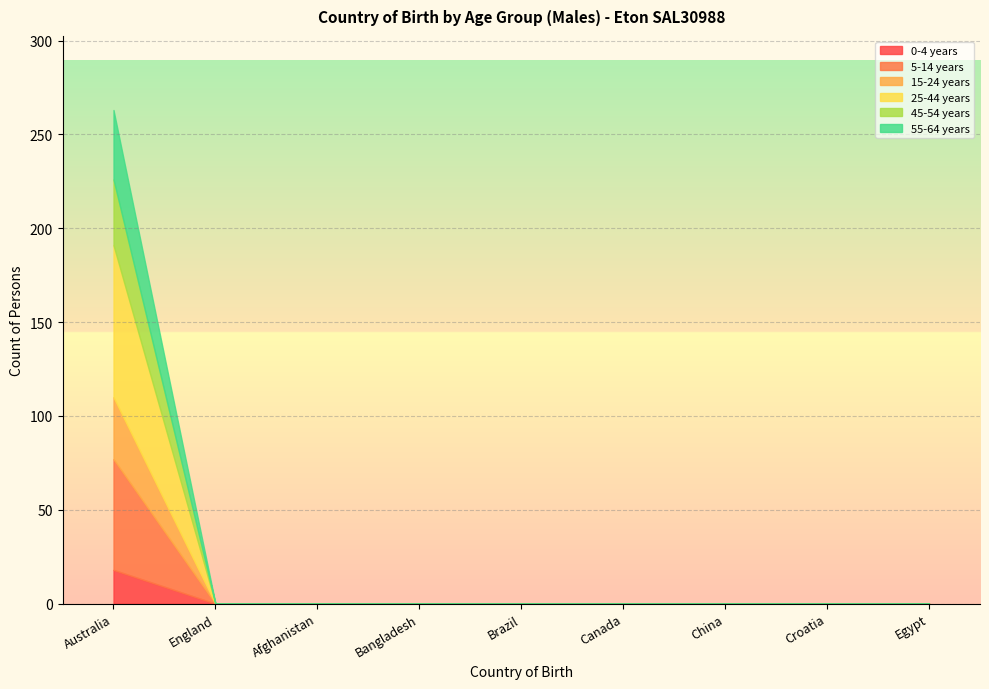

Which series changed the most between Australia and Brazil?

25-44 years